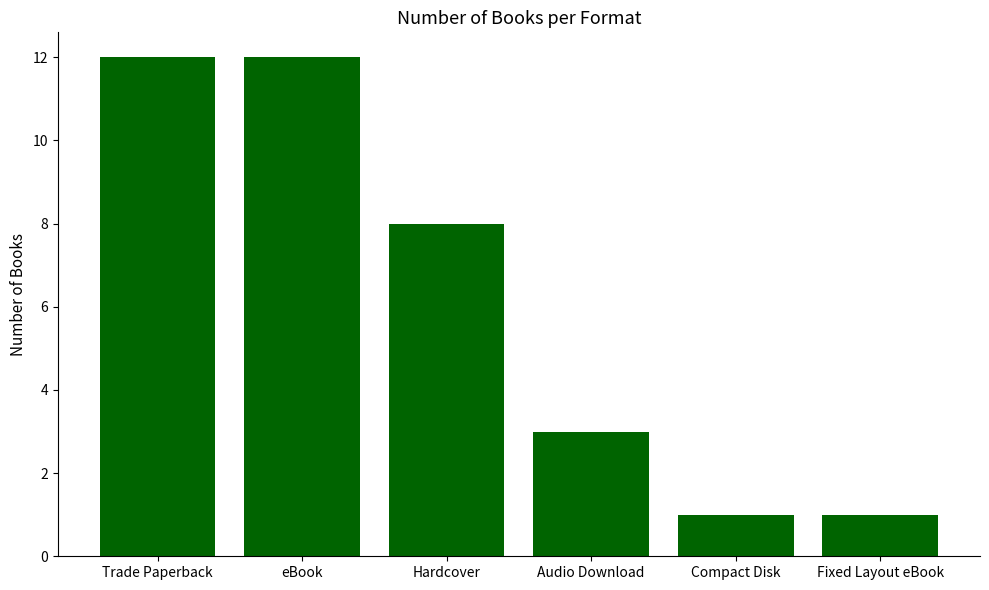

What is the difference between the maximum and second lowest values?

11